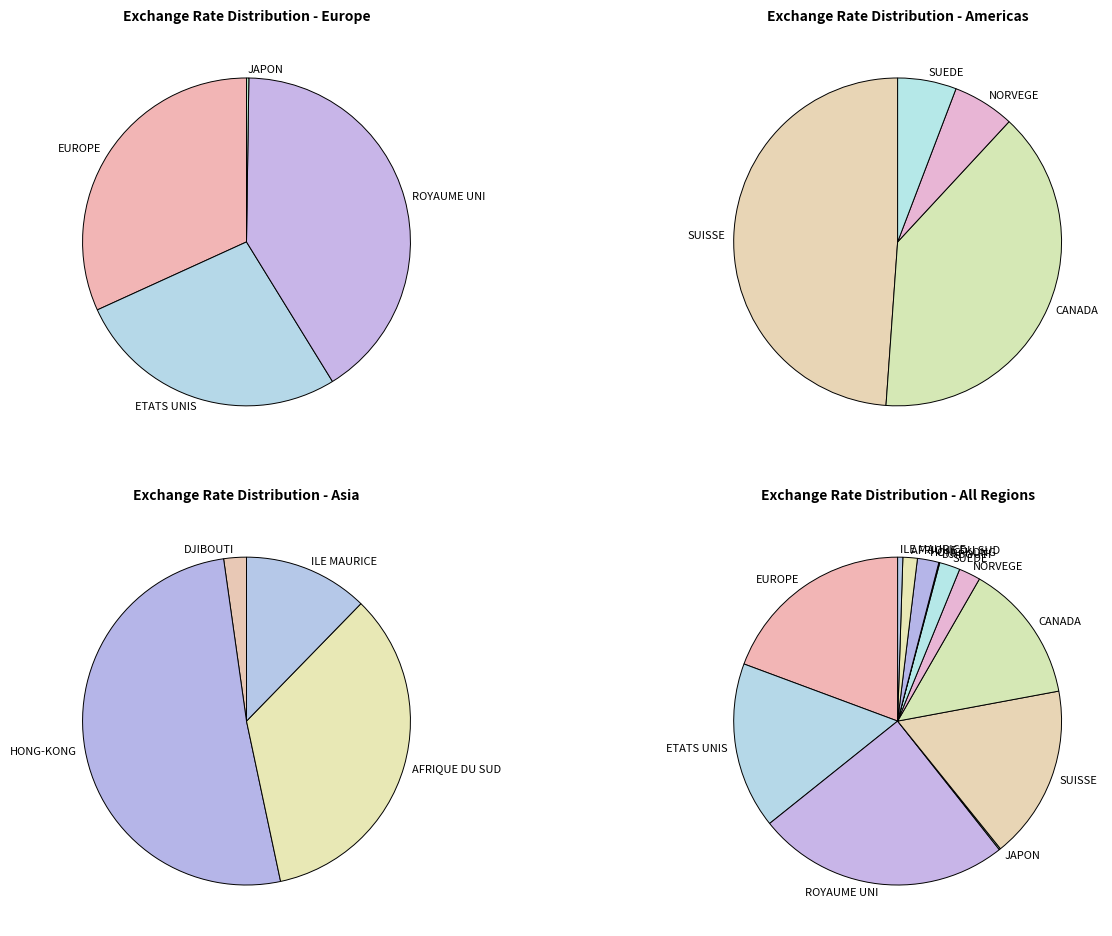

Do CANADA and AFRIQUE DU SUD together represent more than half of the pie?

No